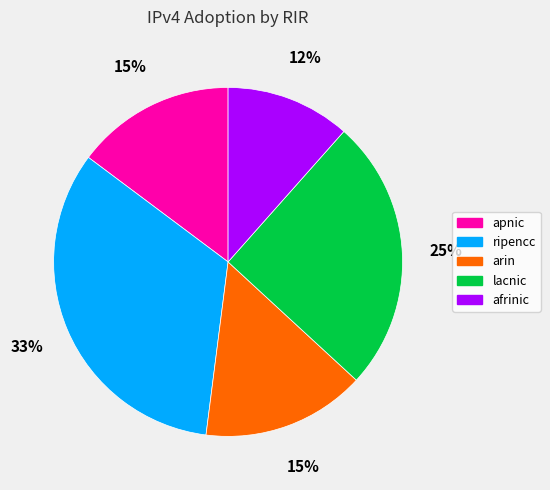

Is it true that ripencc is 21% of the pie?

False